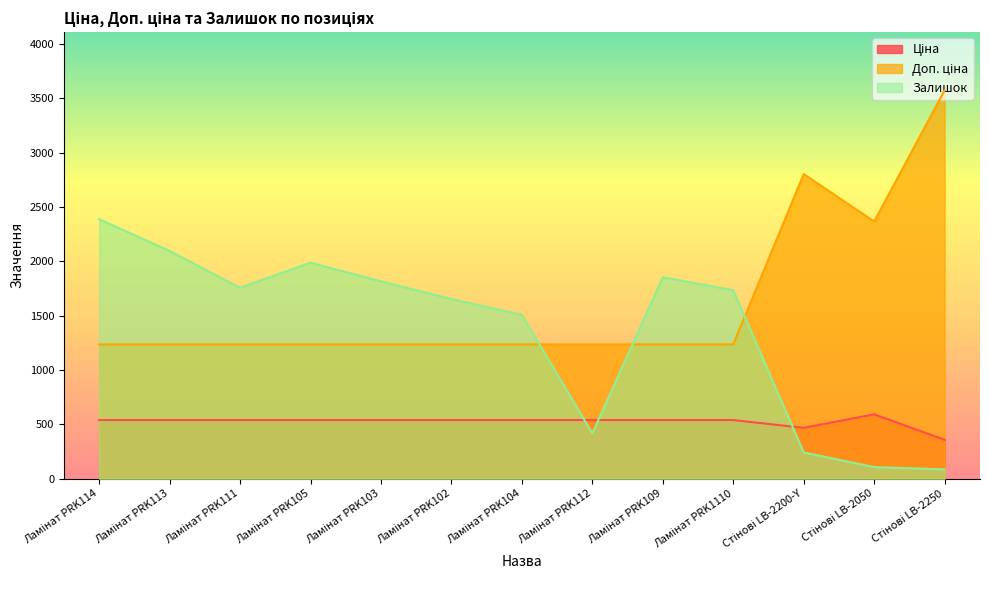

What is the difference between the maximum and second lowest values in the Доп. ціна series?

2338.5